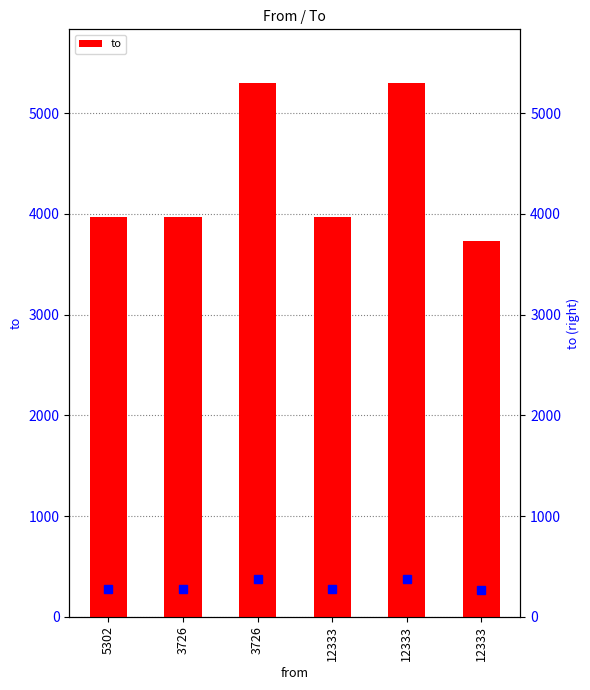

Reading left to right, list all the values displayed in this chart.

5302=3966	3726=3966	3726=5302	12333=3966	12333=5302	12333=3726